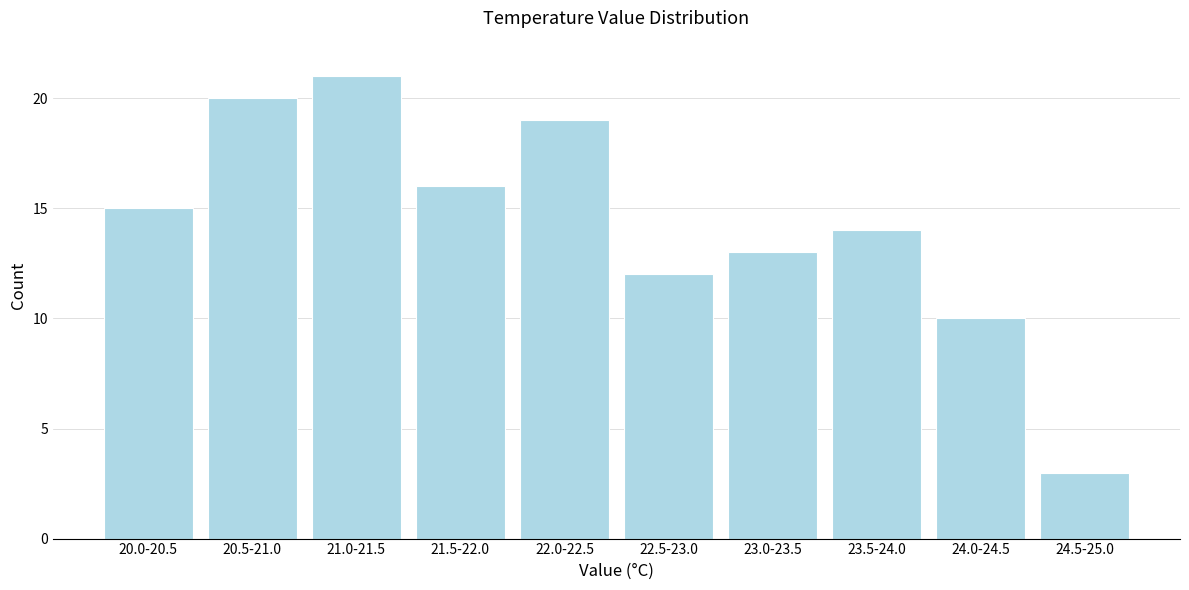

Reading right to left, what are all the values shown in this chart?

3	10	14	13	12	19	16	21	20	15